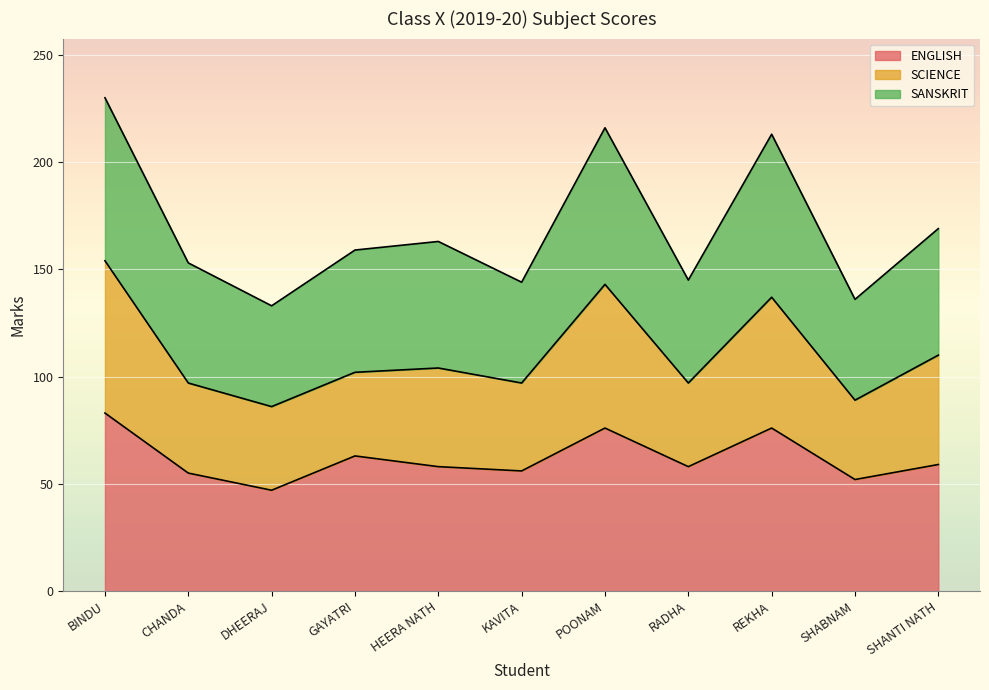

At which category does ENGLISH reach its first local peak?

GAYATRI